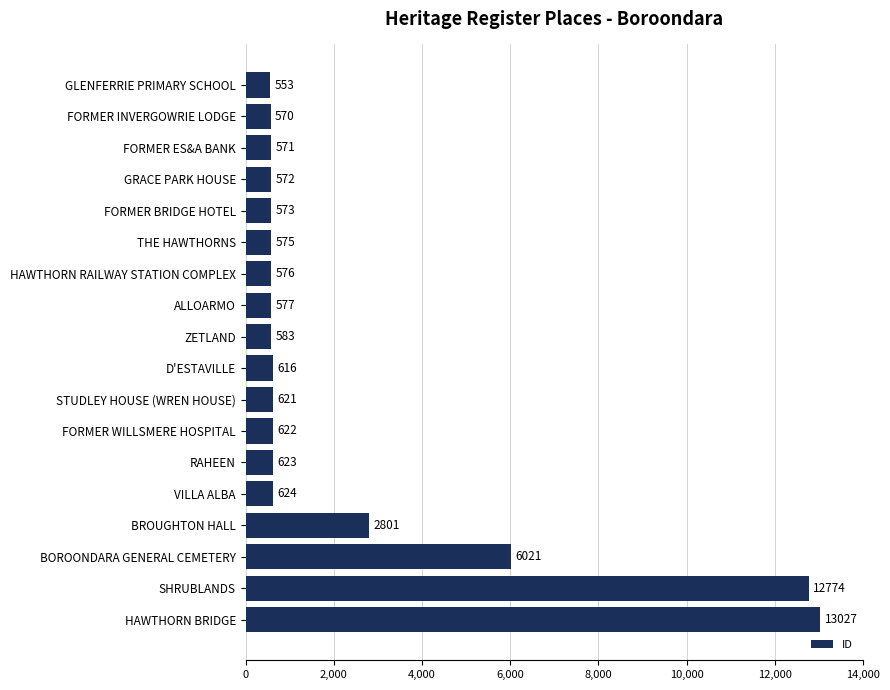

Where is the data nearest to the value 6790?

BOROONDARA GENERAL CEMETERY